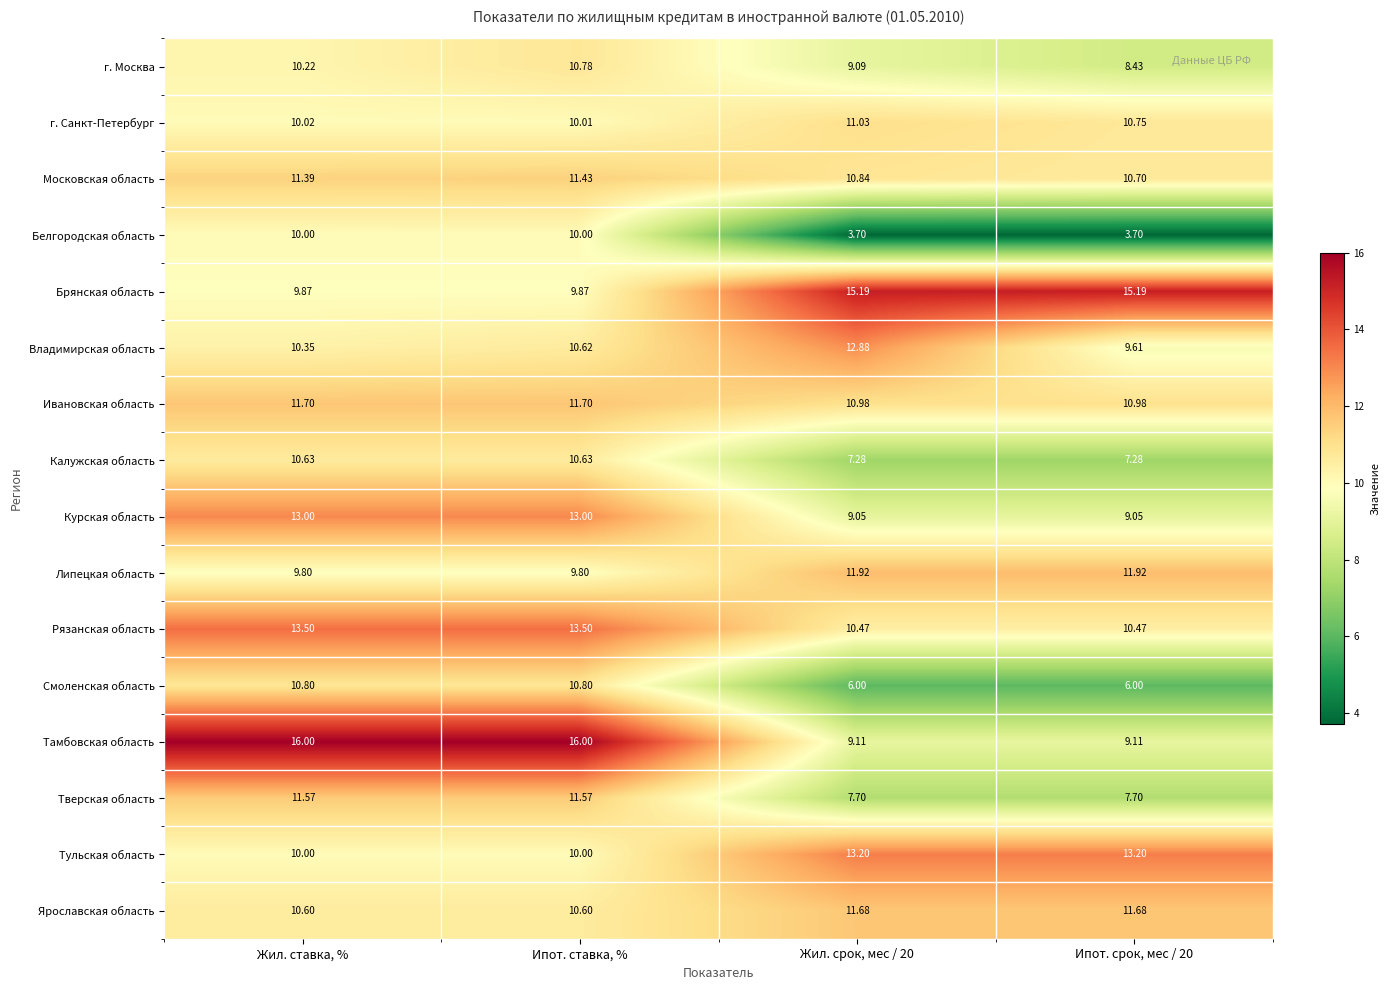

At which label does Калужская область first exceed 10?

Жил. ставка, %